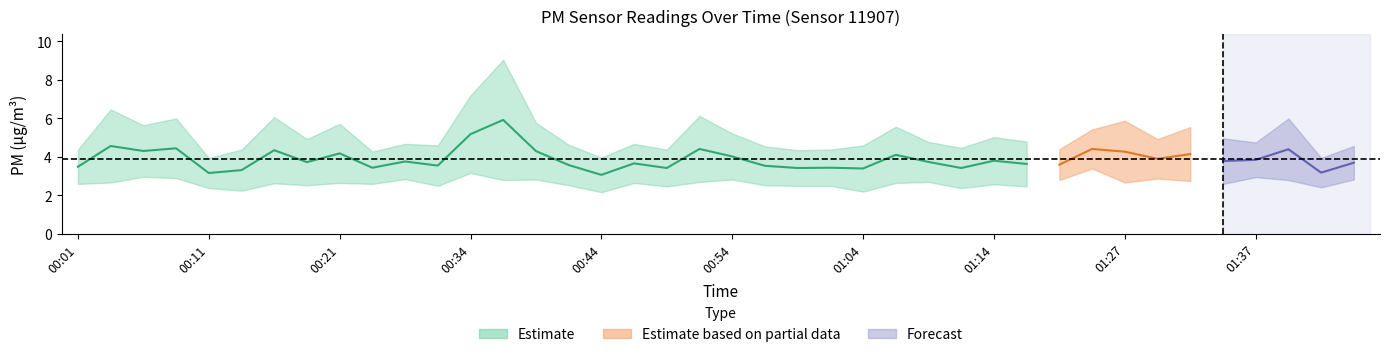

What is the greatest value displayed?

9.1